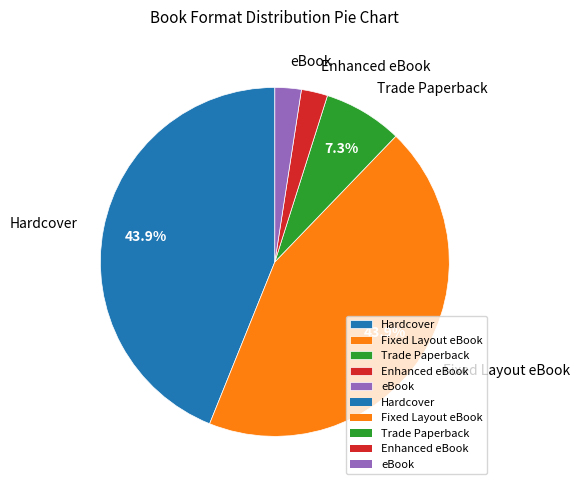

What percentage is the Fixed Layout eBook slice, to the nearest percent?

44%